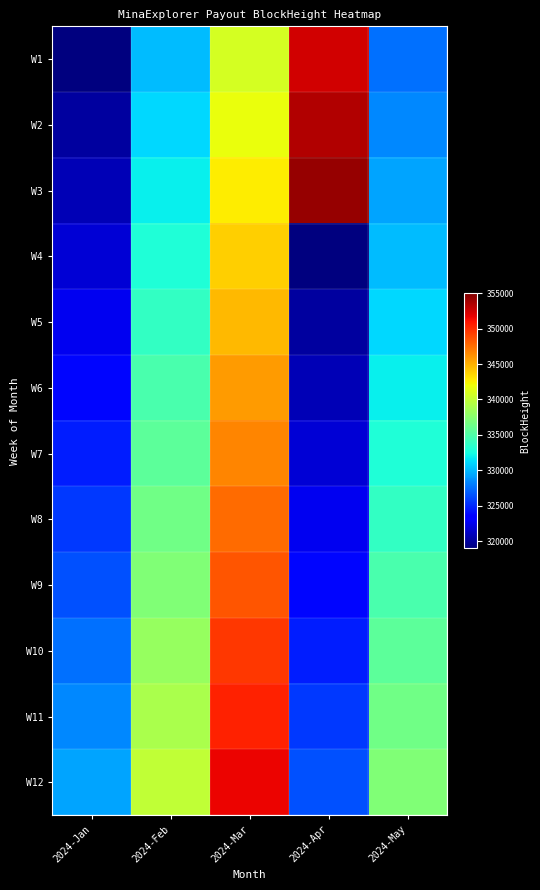

Which series has the widest spread of values?

W3